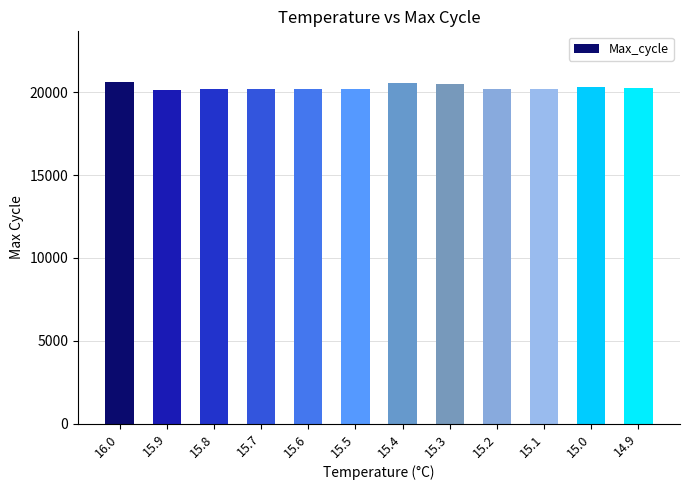

True or false: the data shows 5172 at 15.0.

False